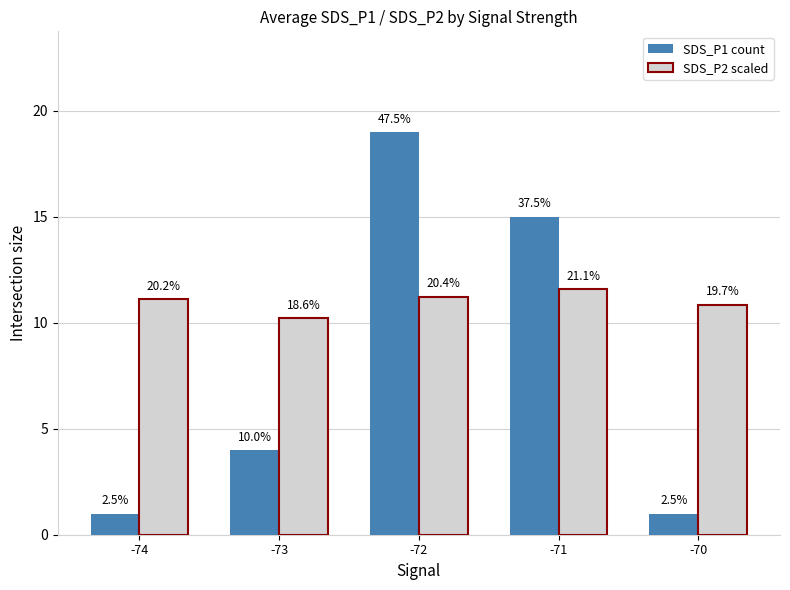

What are all the series names shown in the legend?

SDS_P1 count, SDS_P2 scaled